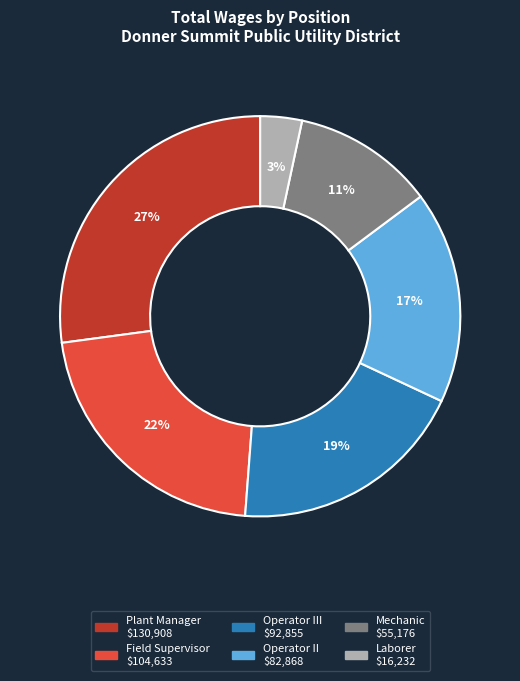

Is there a majority slice in this chart?

No